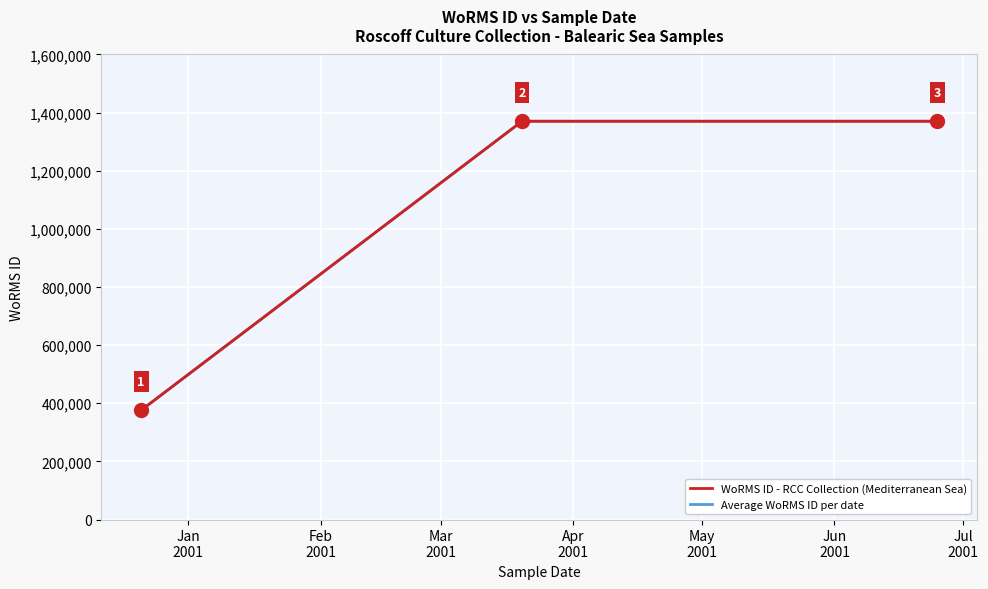

Read the value at 20-03-2001, to the nearest 50.

1370300